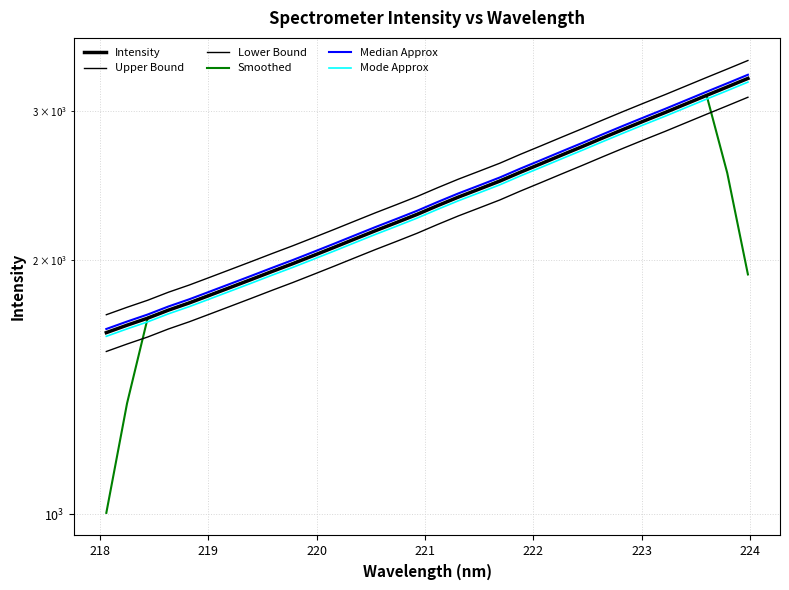

What is the sum of all Median Approx values?

75989.7